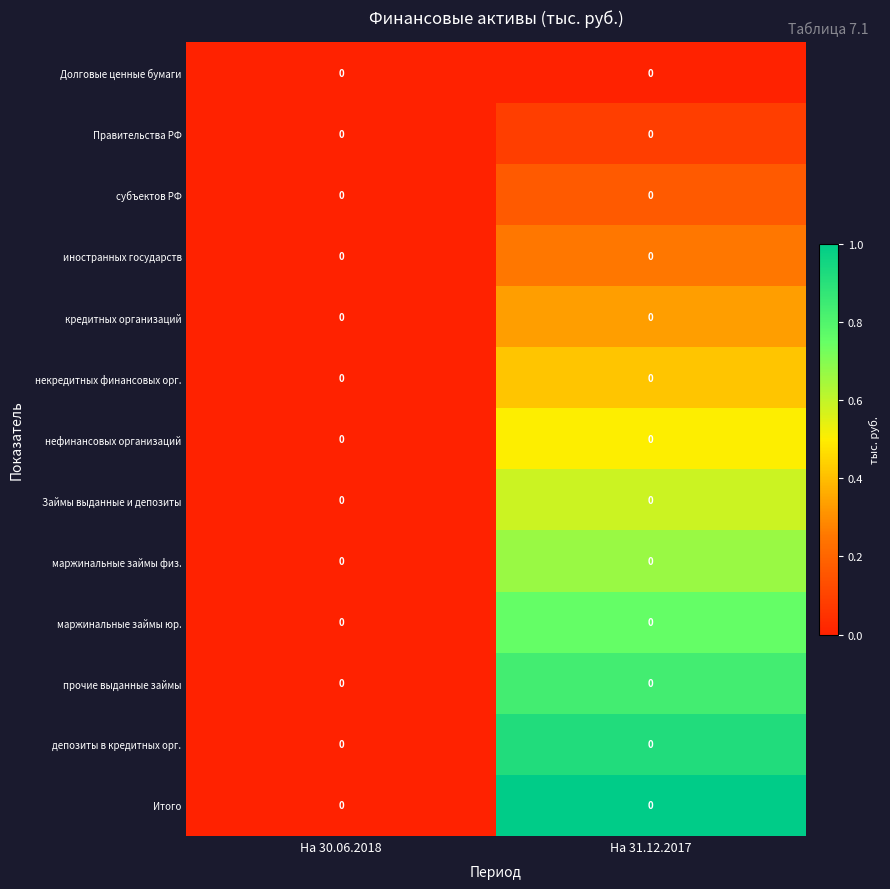

Is the value of депозиты в кредитных орг. at На 31.12.2017 greater than the value of Правительства РФ at На 31.12.2017?

Yes